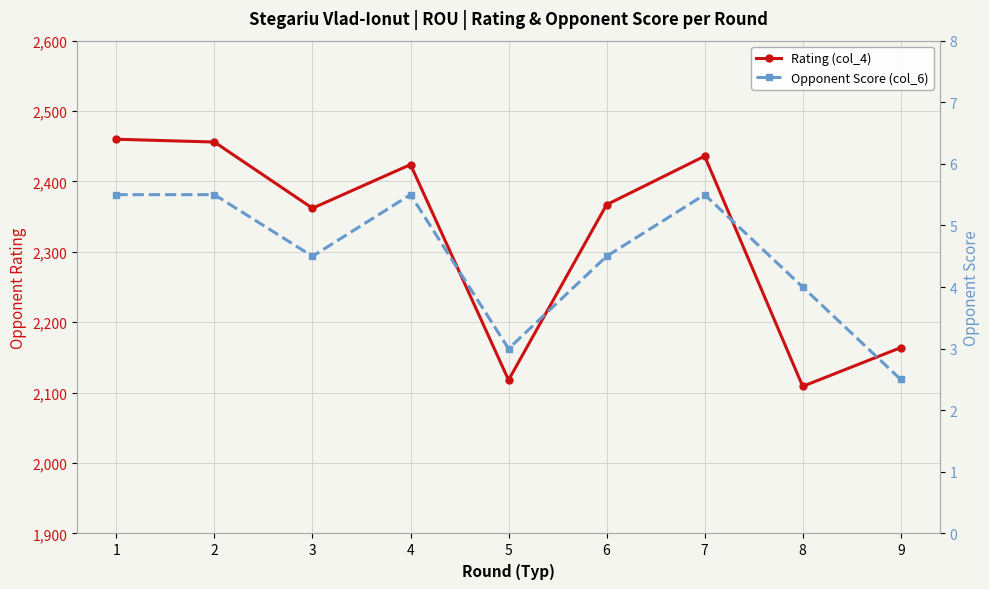

Rank the categories by Opponent Score (col_6) value from lowest to highest.

9, 5, 8, 3, 6, 1, 2, 4, 7